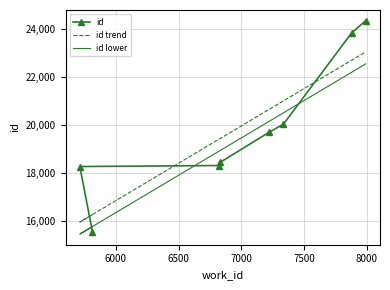

Which has a higher value, 6500 or 7500?

7500